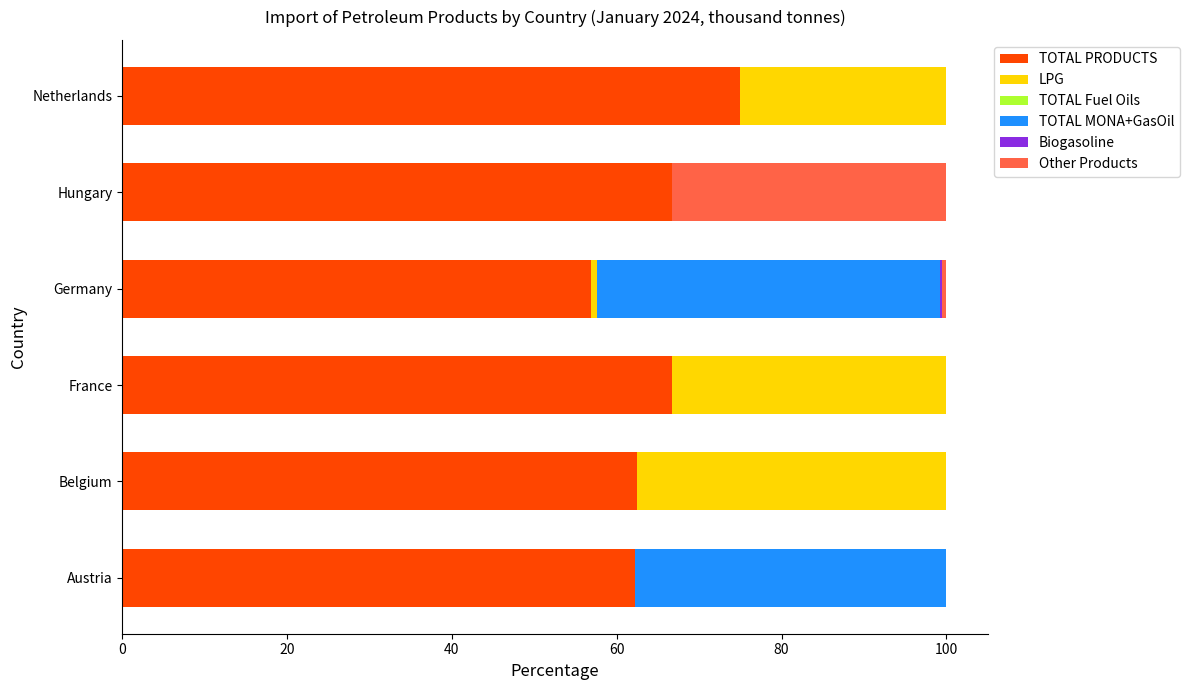

What is the total value across all series at France?

100.0